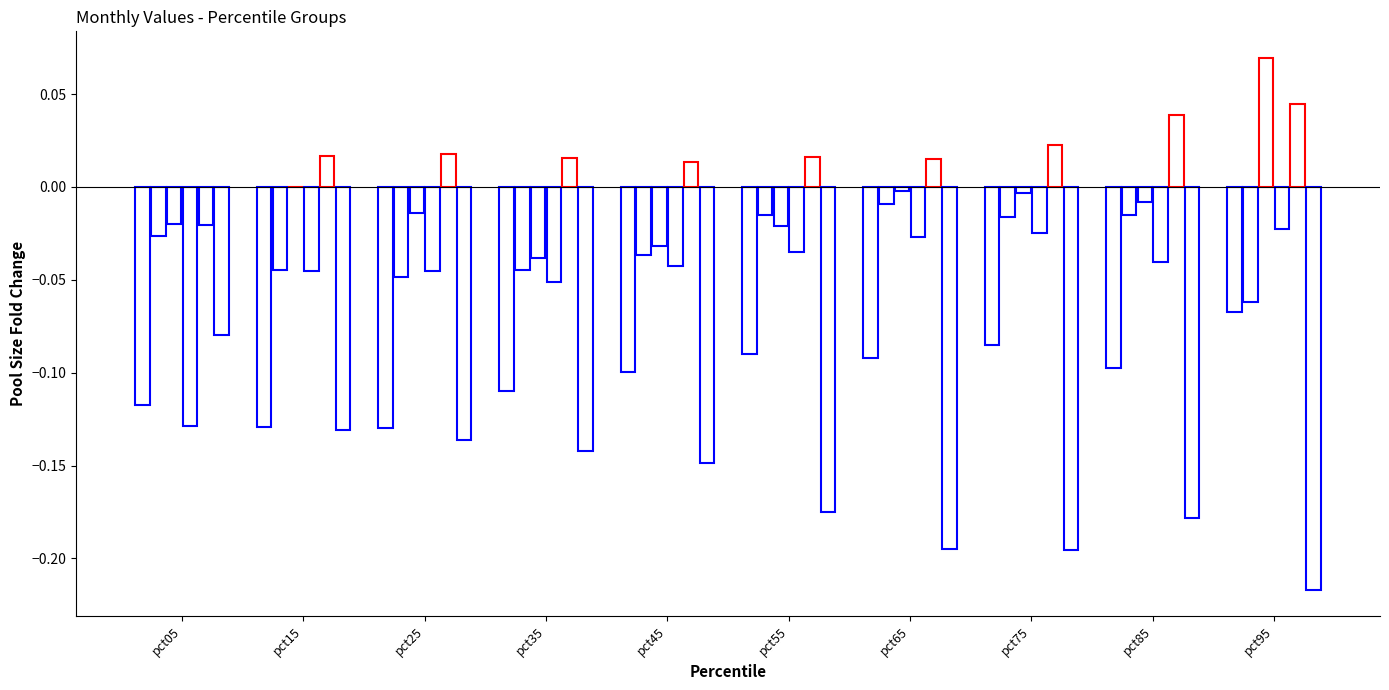

True or false: Mar has a value of -0.0 at pct05.

True